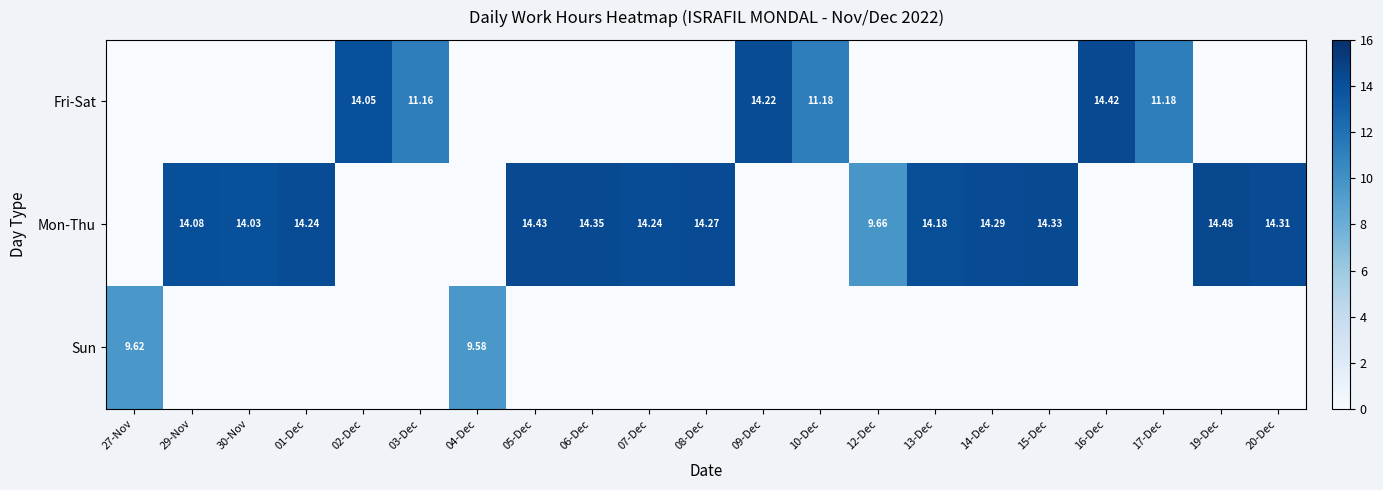

Is the value of Fri-Sat at 02-Dec greater than the value of Mon-Thu at 19-Dec?

No